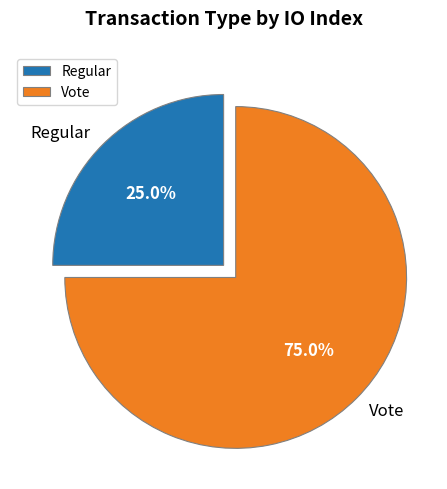

To the nearest percent, what portion does Vote represent?

75%